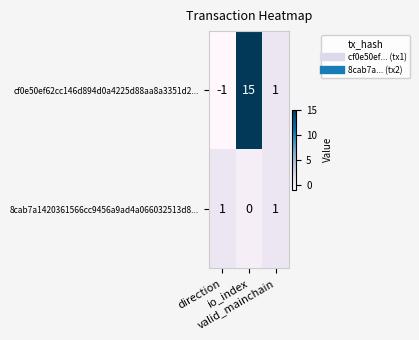

Which label corresponds to the smallest value in the chart?

direction